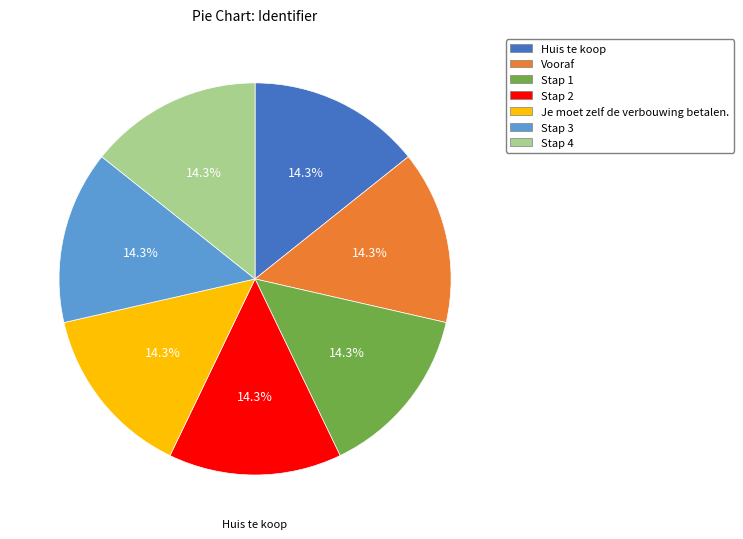

To the nearest percent, what percentage of the pie is Huis te koop?

14%